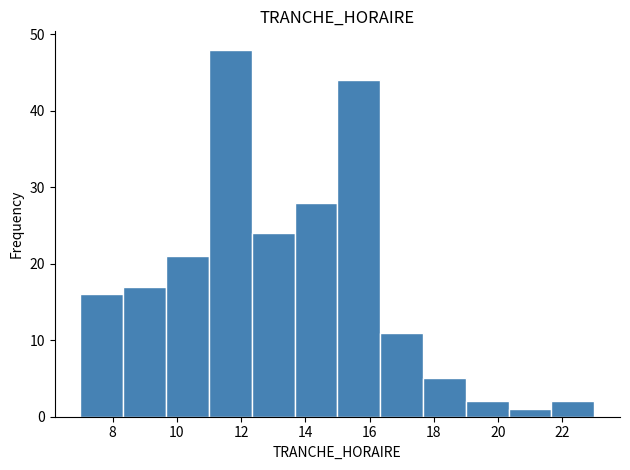

What is the height of the bar covering 7.0 to 8.4 on the x-axis? Neither the bar edges nor the heights are printed on the chart, so give them approximately, as read against the axes.

16